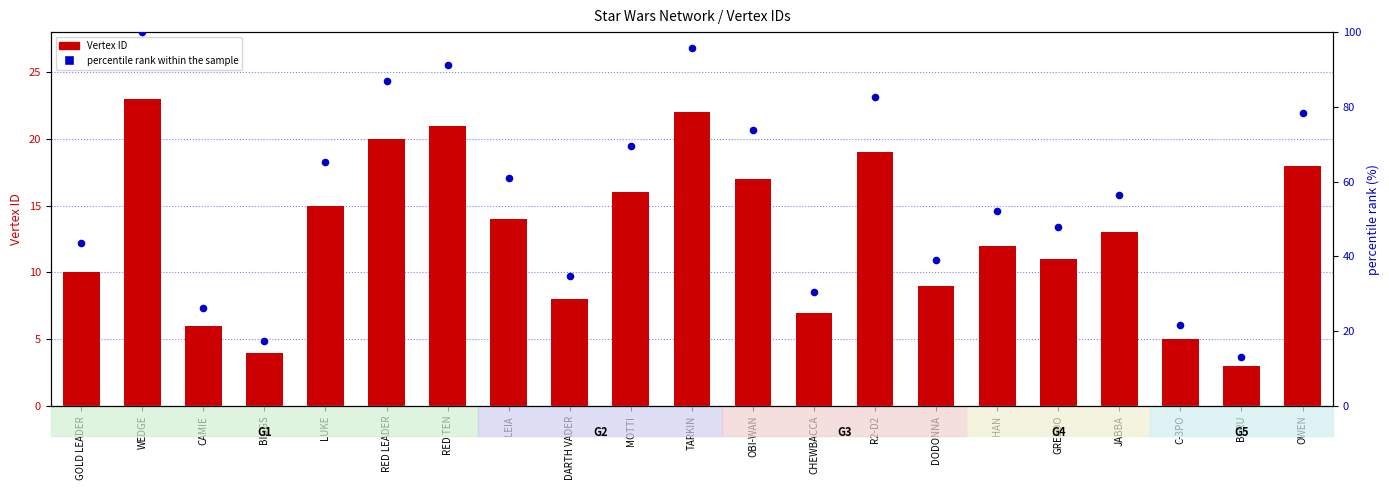

At how many categories does at least one series exceed 24?

18